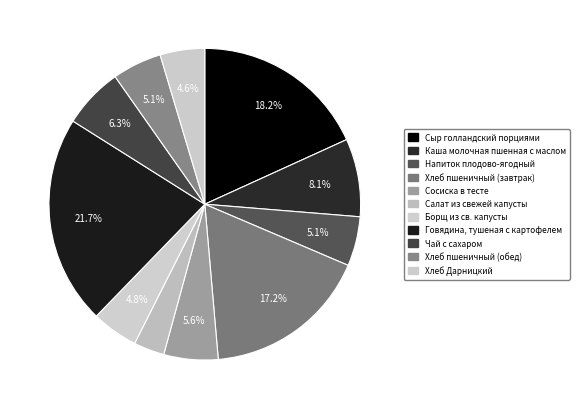

Count the number of slices in the pie.

11